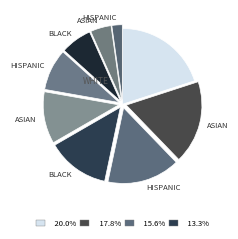

Count the number of slices in the pie.

9